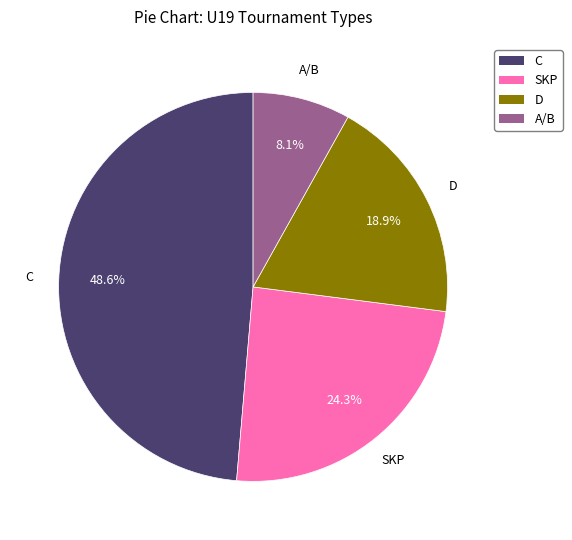

Is there any slice that represents more than half of the pie?

No